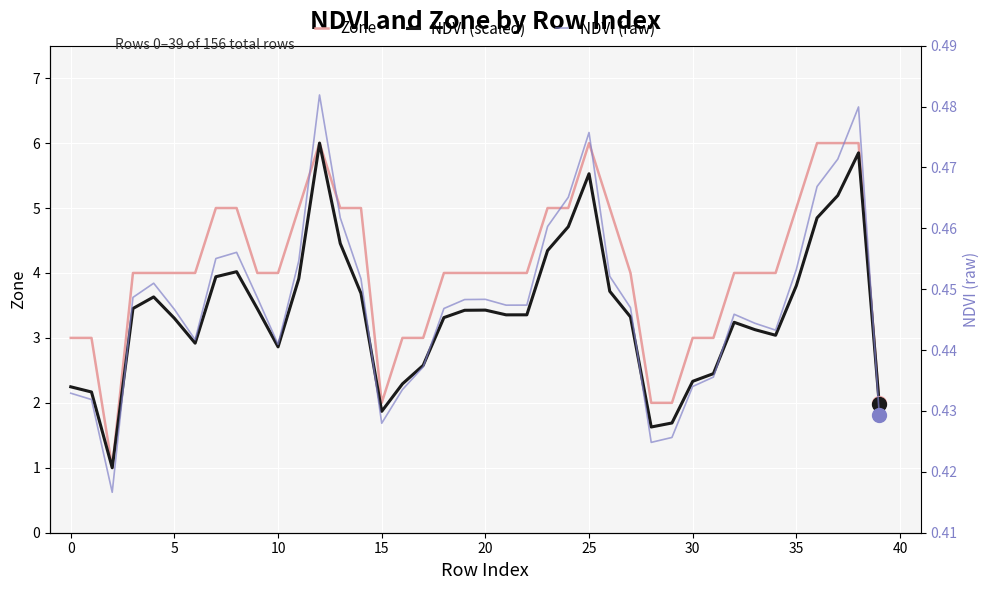

What are all the series names shown in the legend?

Zone, NDVI (scaled), NDVI (raw)